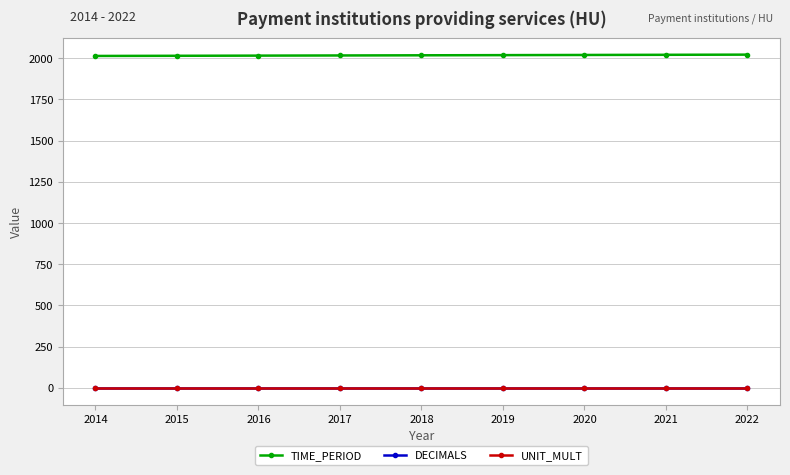

True or false: UNIT_MULT has a value of 0 at 2019.

True